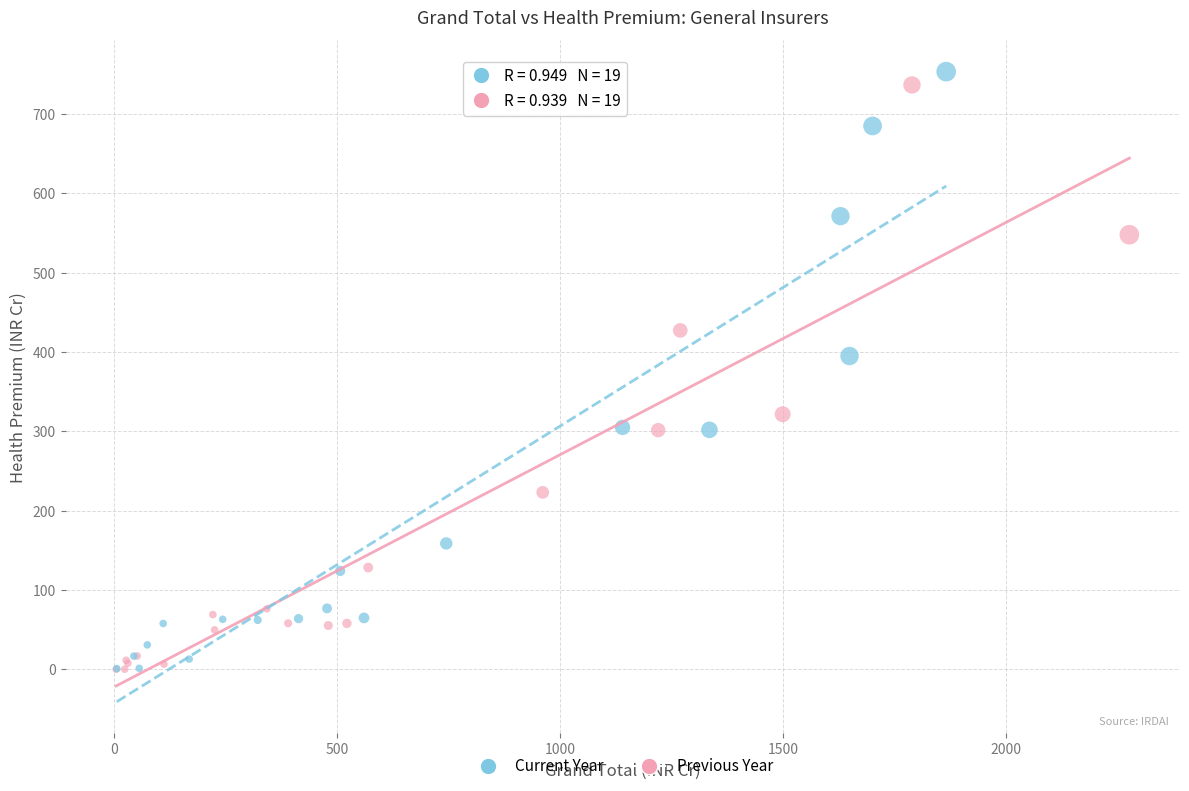

Which series reaches the maximum Y coordinate?

Previous Year